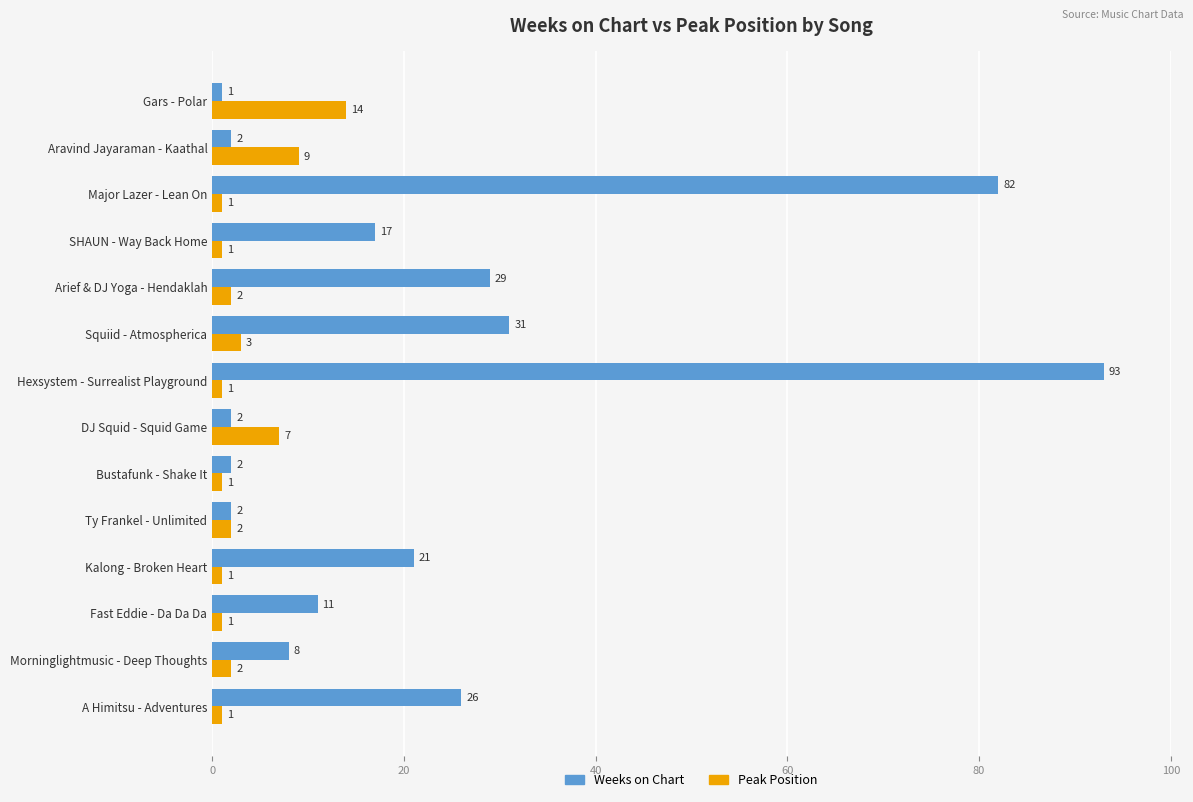

What is the difference between the maximum and minimum values in the Weeks on Chart series?

92